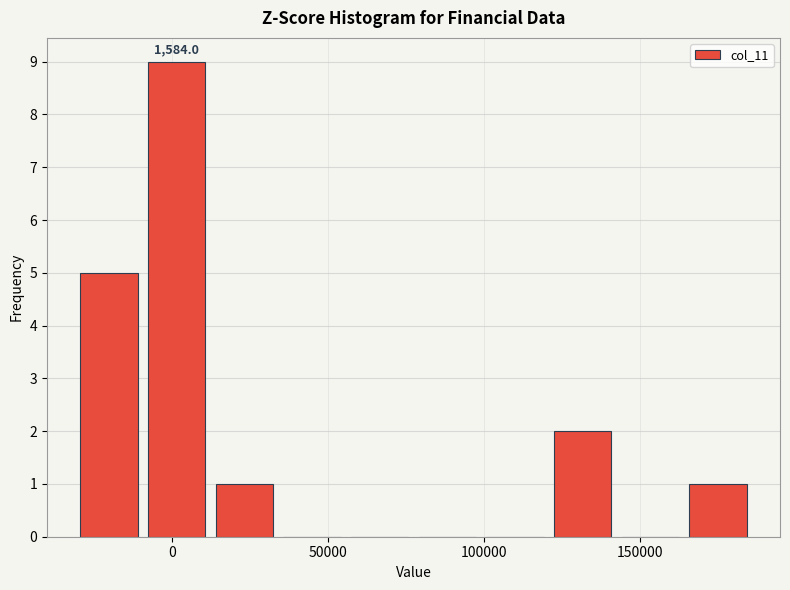

Over which range of the x-axis is the bar tallest?

-10000 to 10000